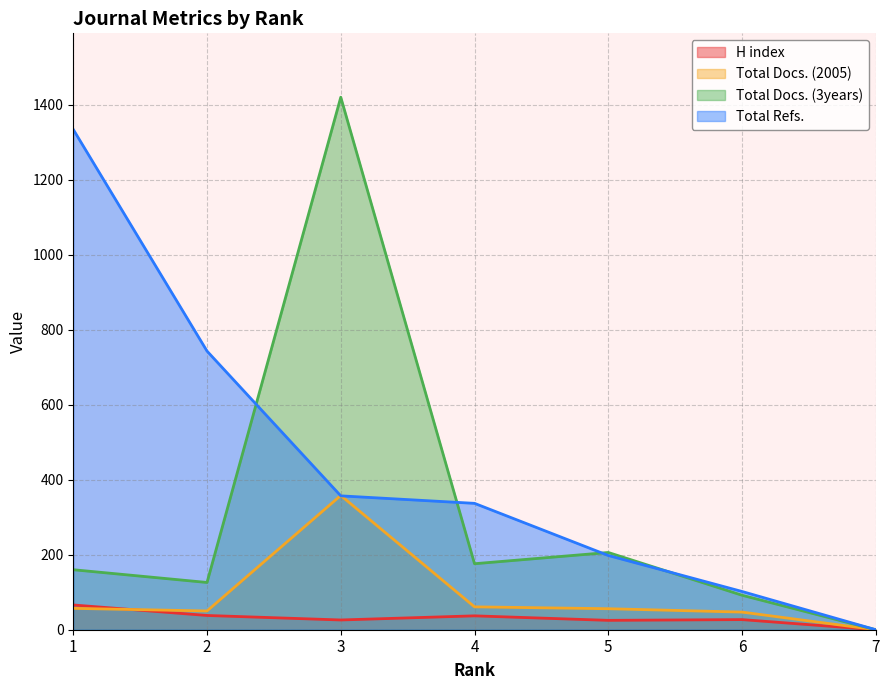

True or false: Total Refs. has a value of 102 at 6.

True